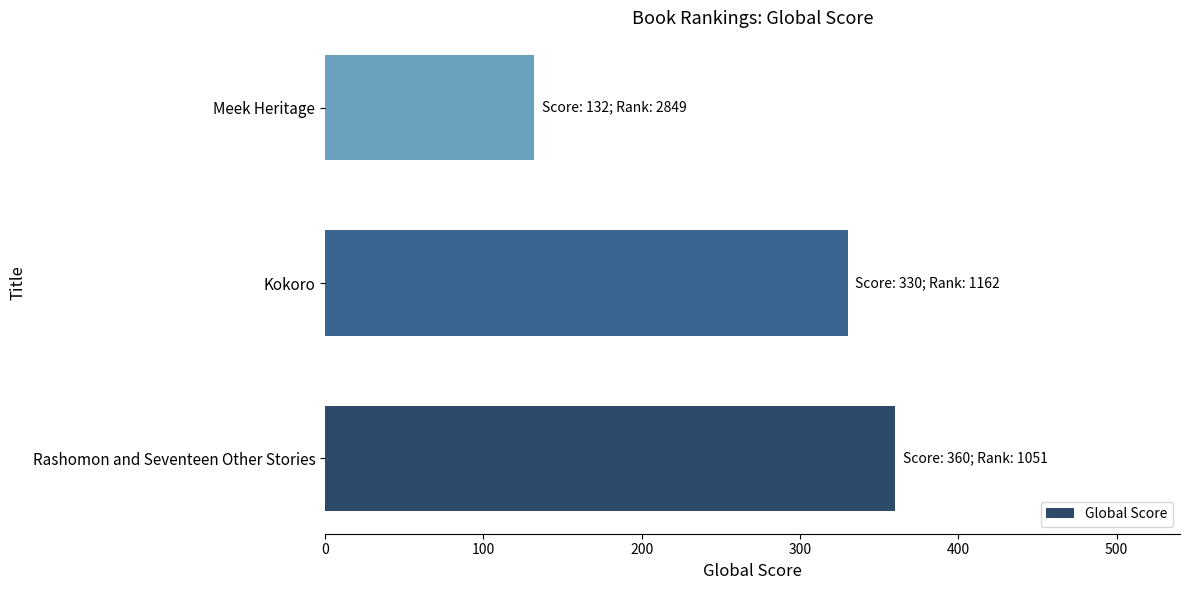

Reading bottom to top, transcribe all the data shown in this chart.

360	330	132